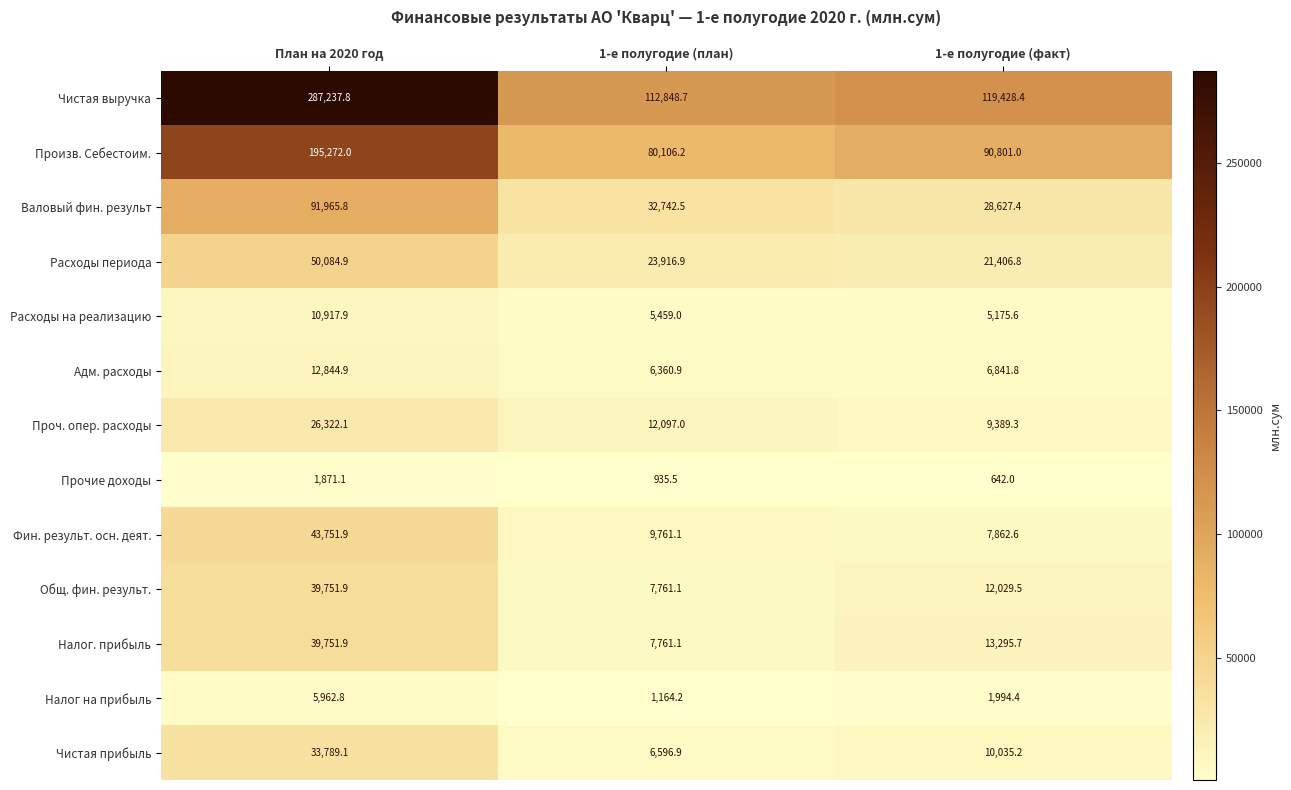

At which label does Общ. фин. результ. first exceed 12029?

План на 2020 год